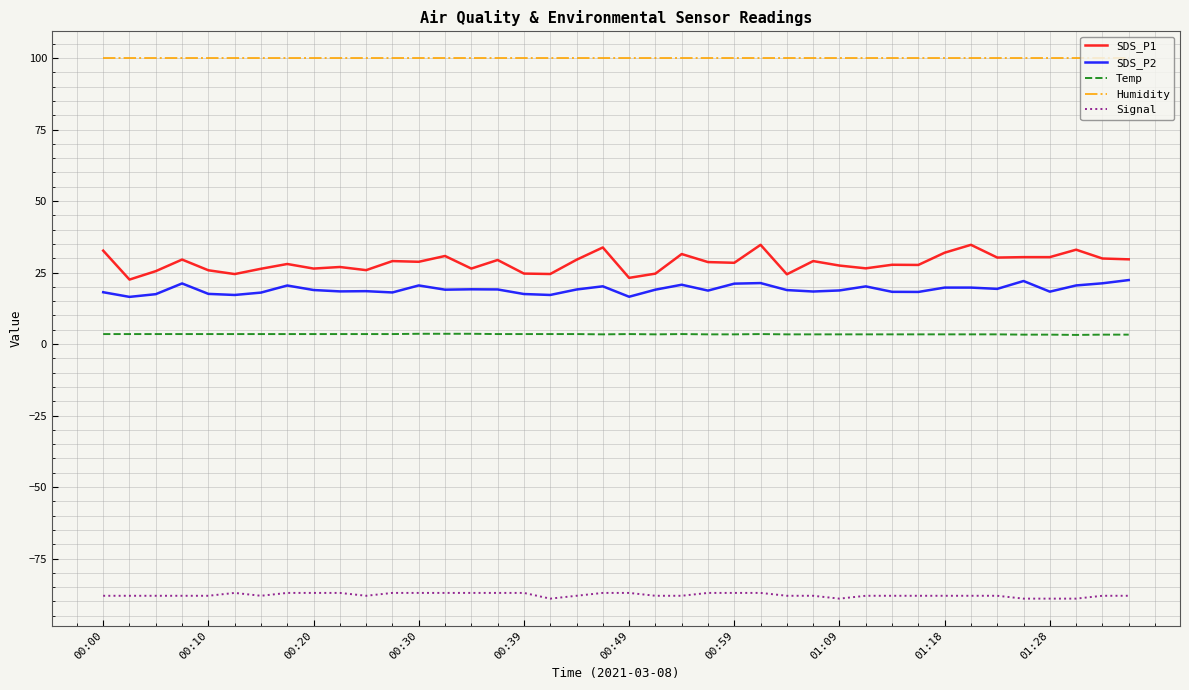

Which series has the widest spread of values?

SDS_P1